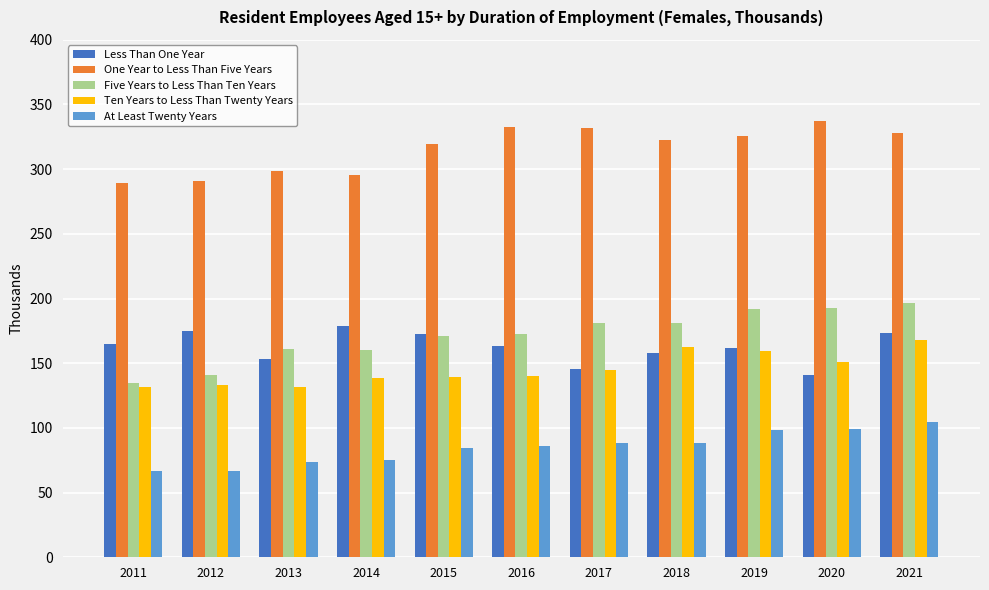

The value of Ten Years to Less Than Twenty Years at 2012 is 193.6. True or false?

False